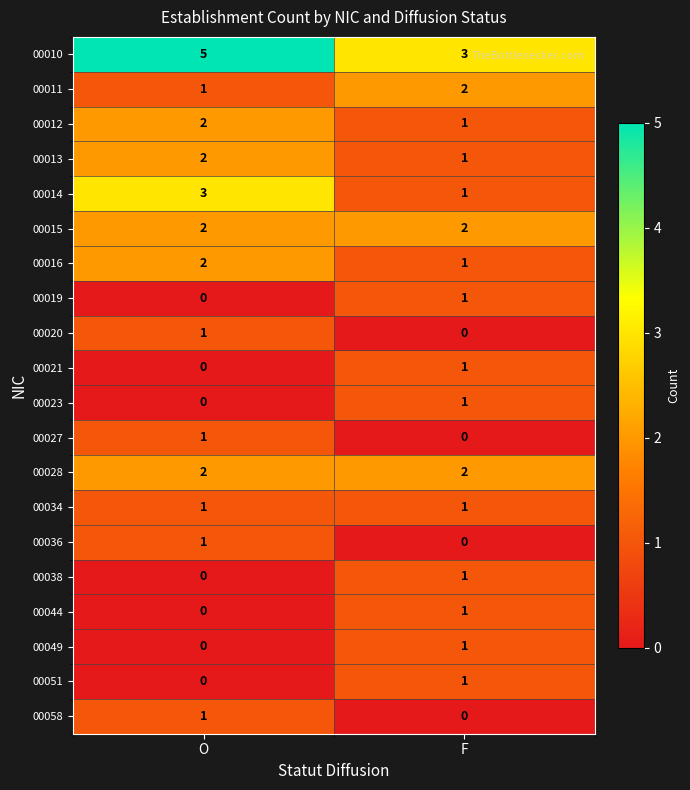

At which category does the chart reach its peak across all series?

O